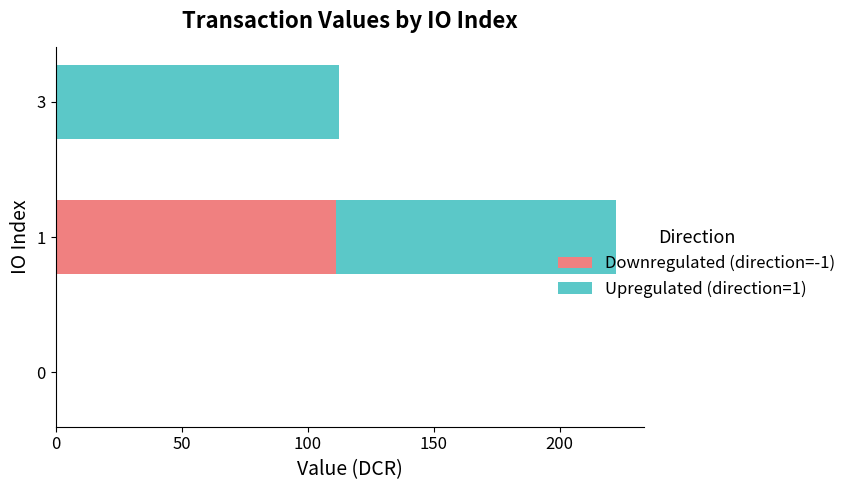

Count the number of data series in this chart.

2